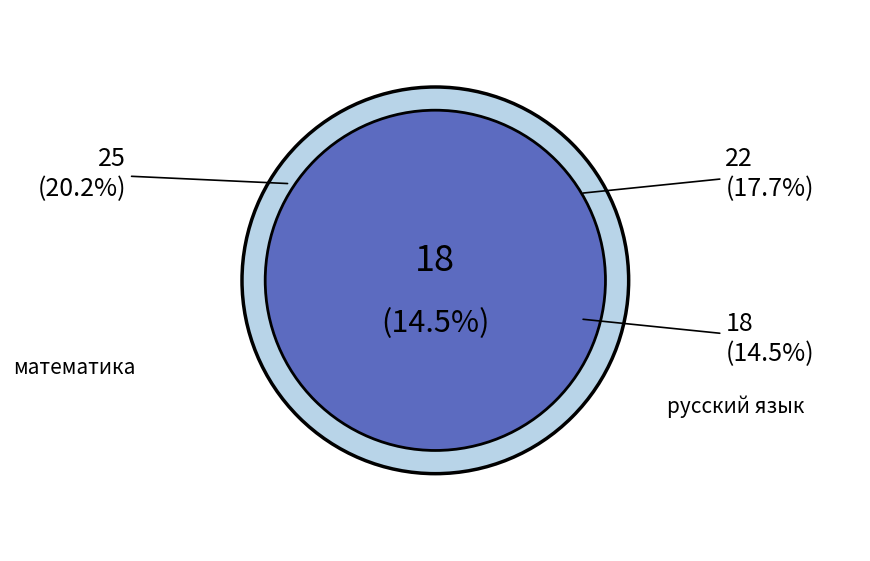

Is there a majority slice in this chart?

No